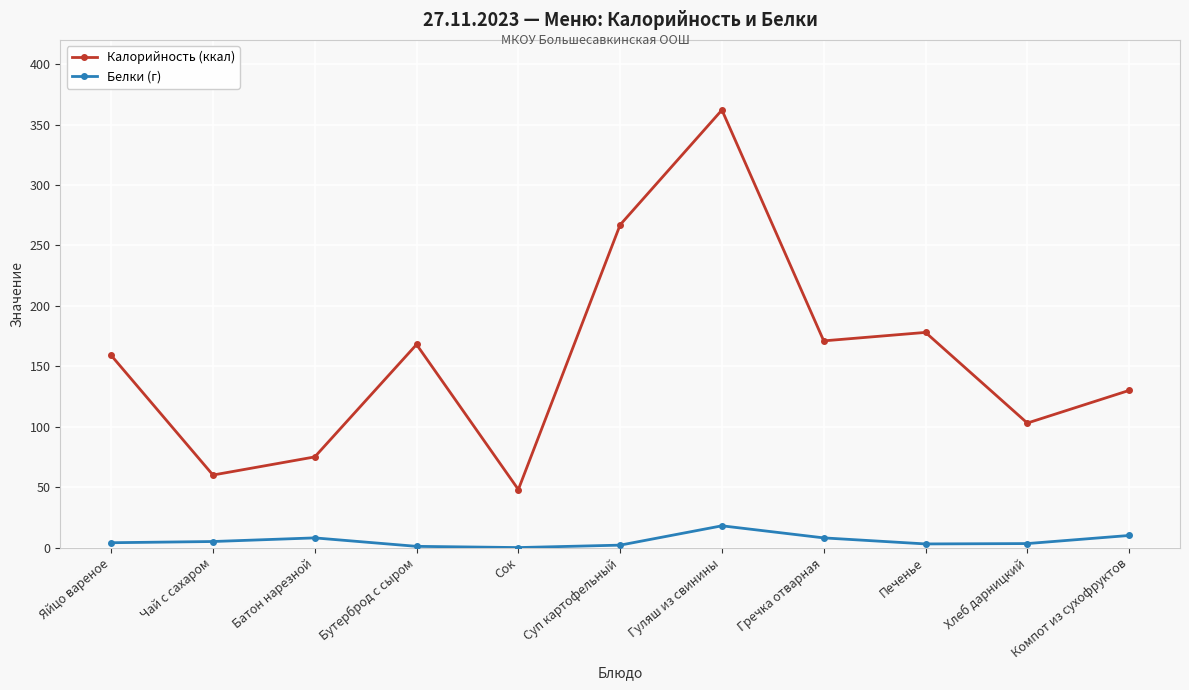

True or false: Белки (г) and Калорийность (ккал) intersect in this chart.

False